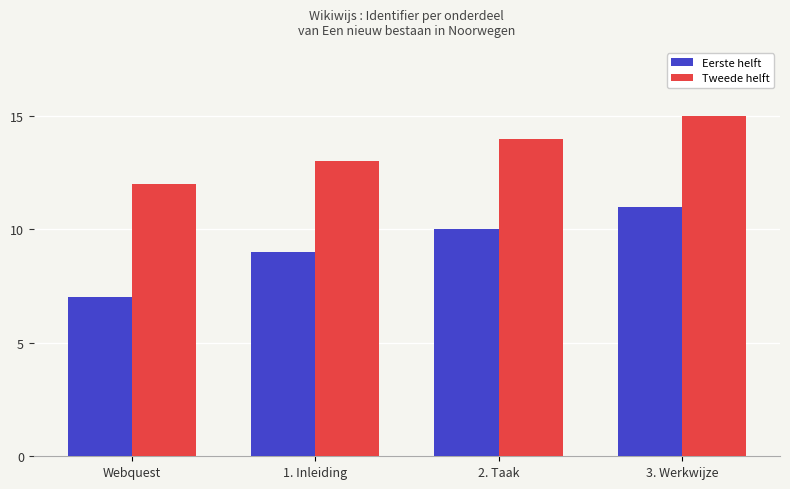

The value of Eerste helft at Webquest is 12. True or false?

False